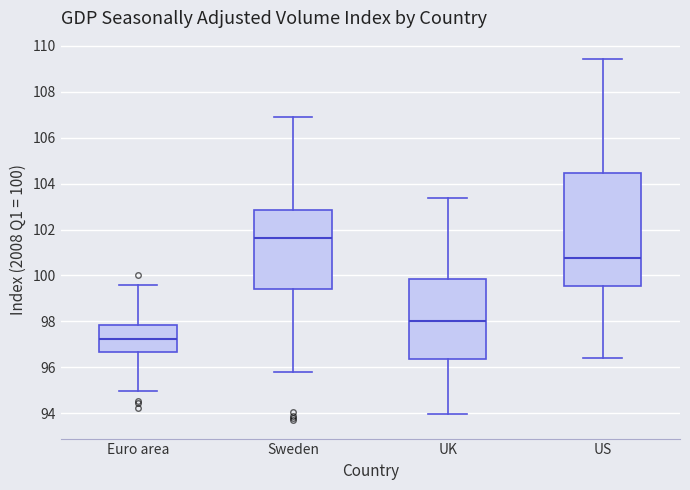

Where does the median line of the box for US sit on the y-axis? The values are not printed on the chart, so give them approximately, as read against the axis.

100.8